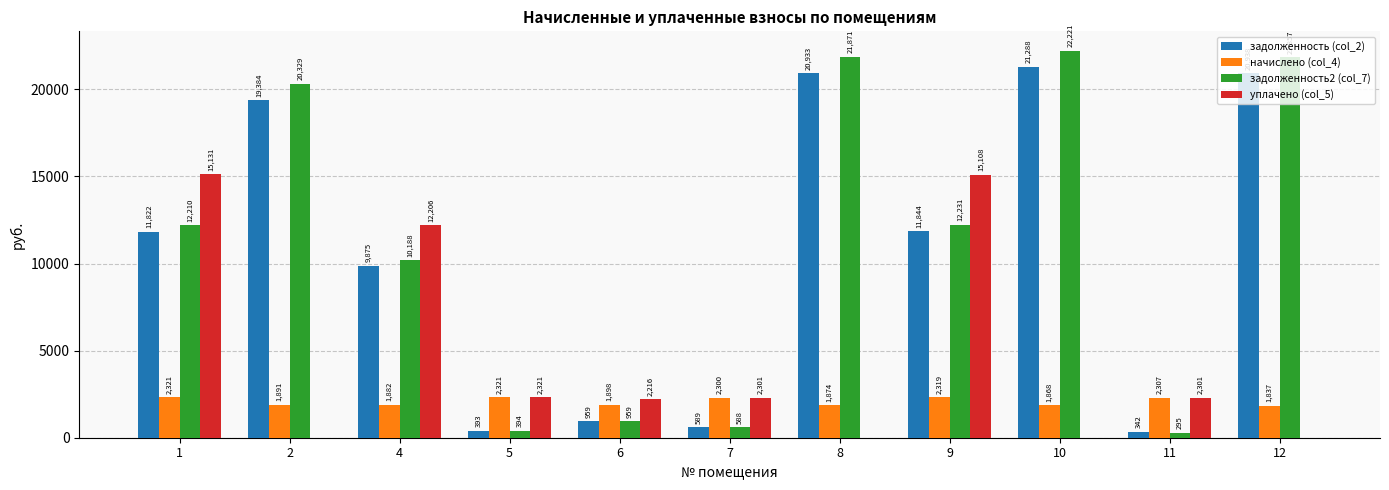

What is the maximum value for начислено (col_4)?

2320.9